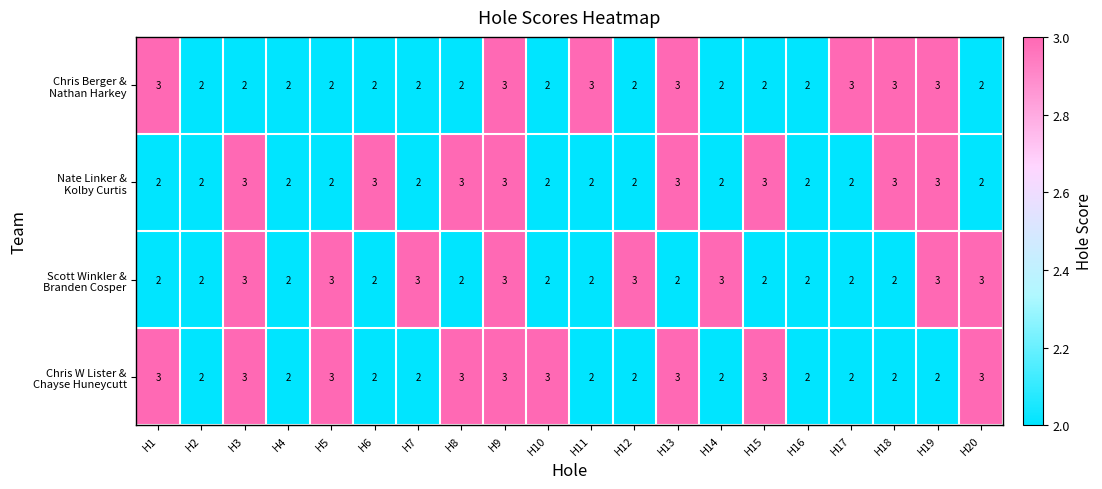

What is the maximum value shown in the chart?

3